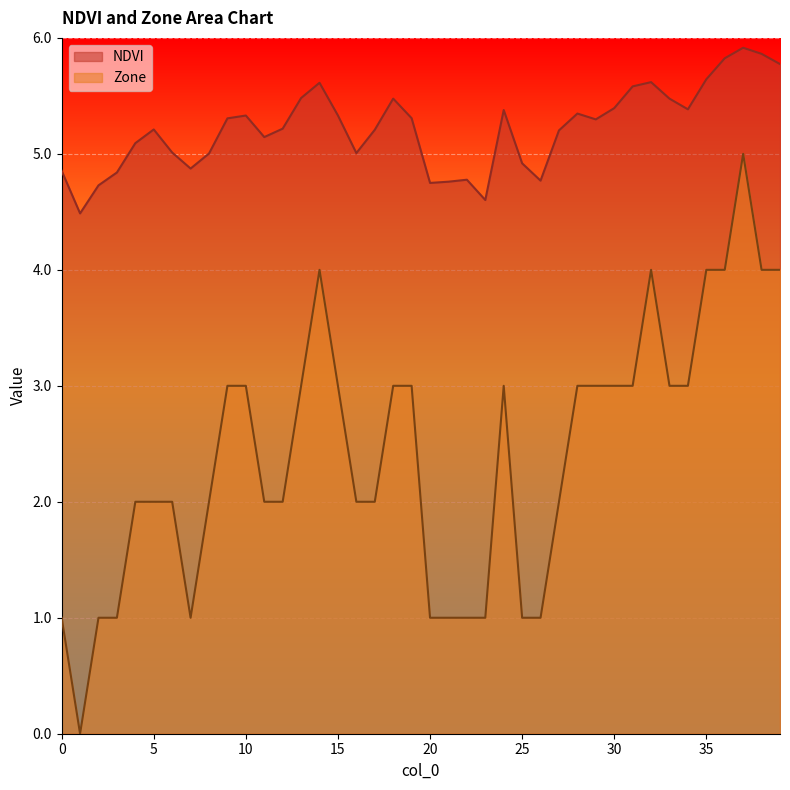

At which category does NDVI reach its first local valley?

1